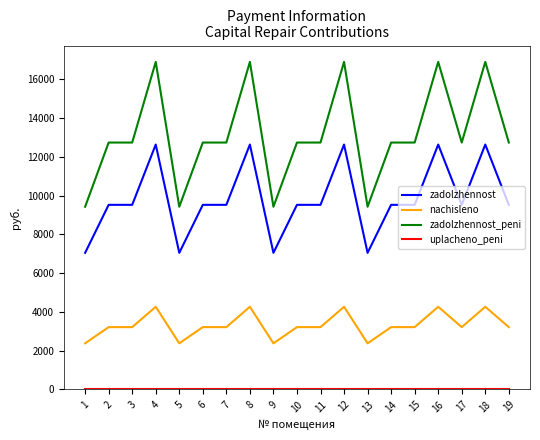

True or false: zadolzhennost and nachisleno intersect in this chart.

False